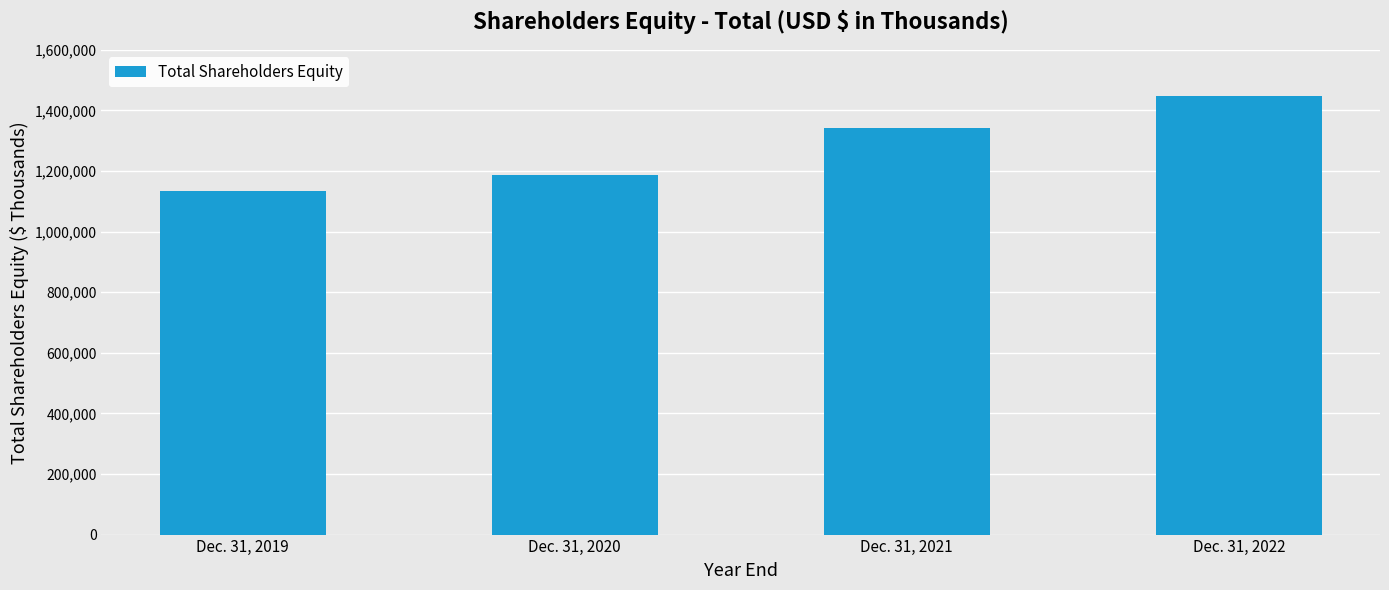

Are the bars grouped side by side (vs. stacked)?

No